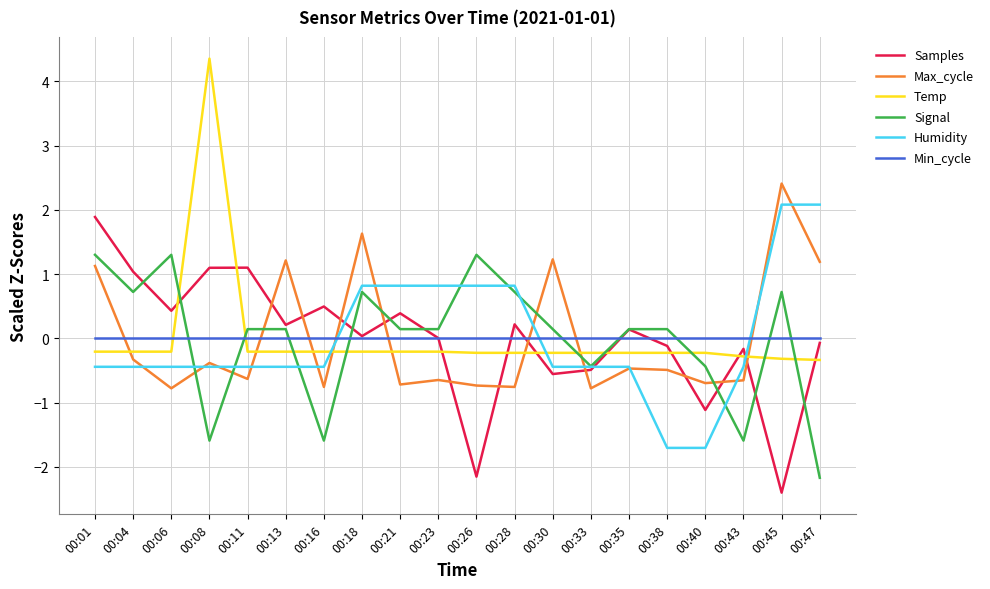

Is this an area chart (filled region under the line)?

No